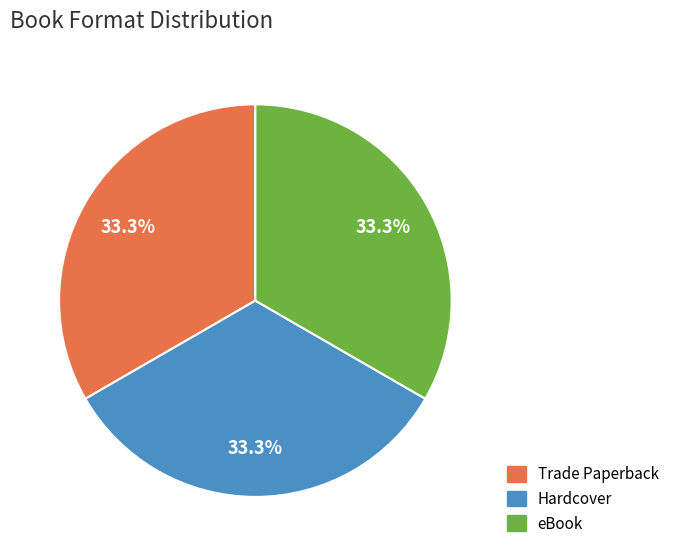

To the nearest percent, what is the difference between the largest and smallest slice percentages?

0%